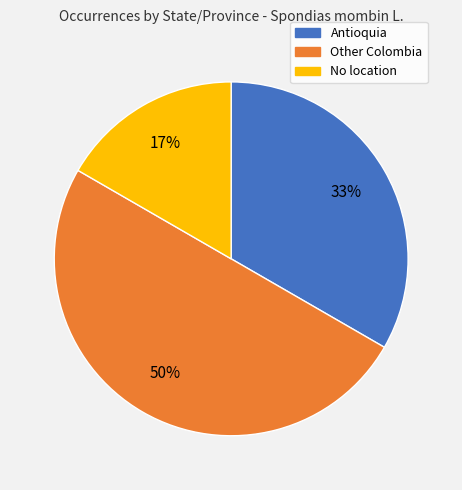

The Other Colombia slice represents 50% of the pie. True or false?

True